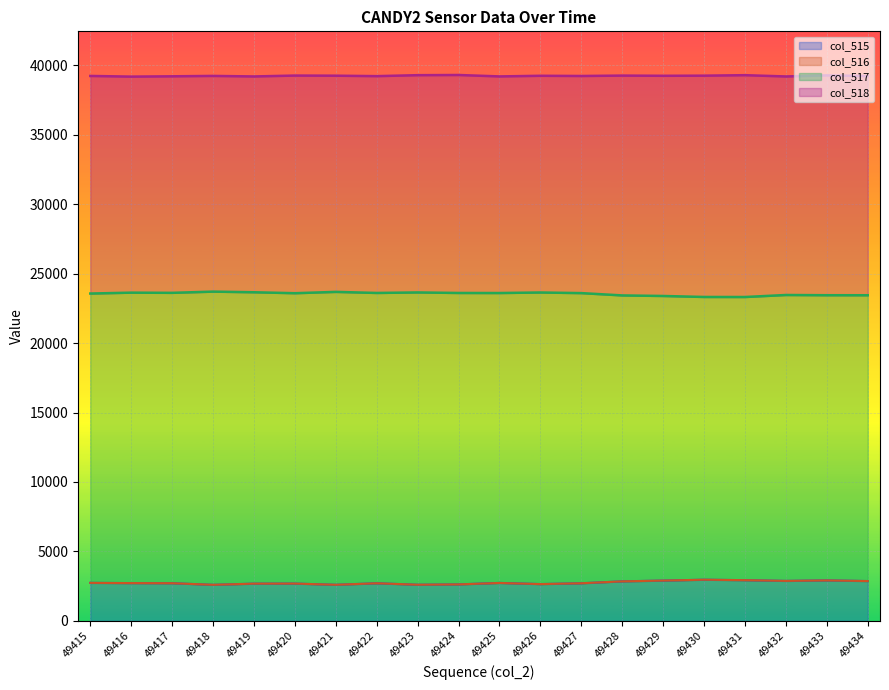

What value does the col_517 series have at 49419?

23659